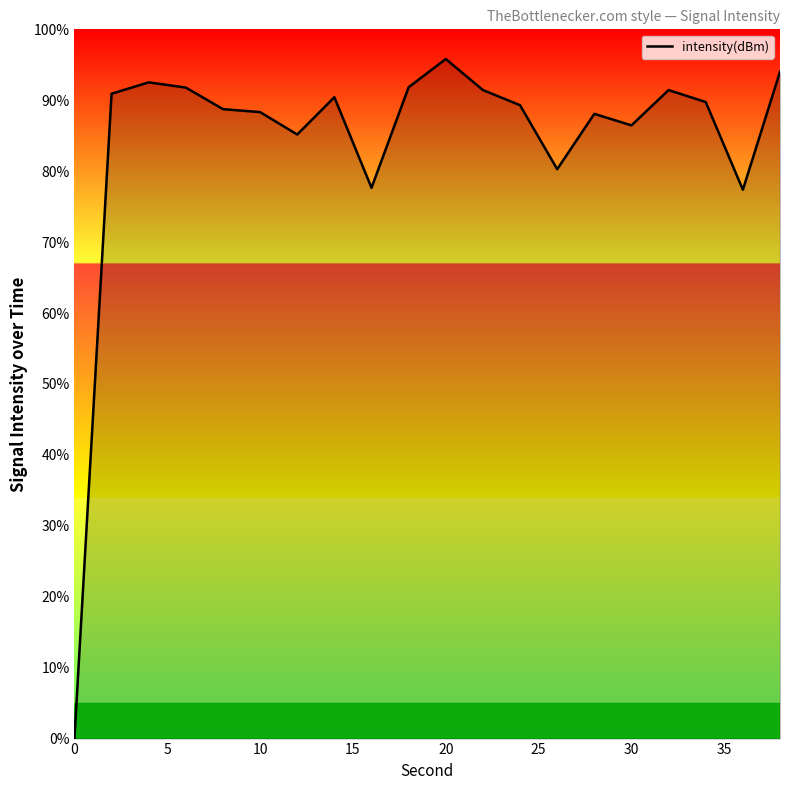

What is the greatest value displayed?

95.8